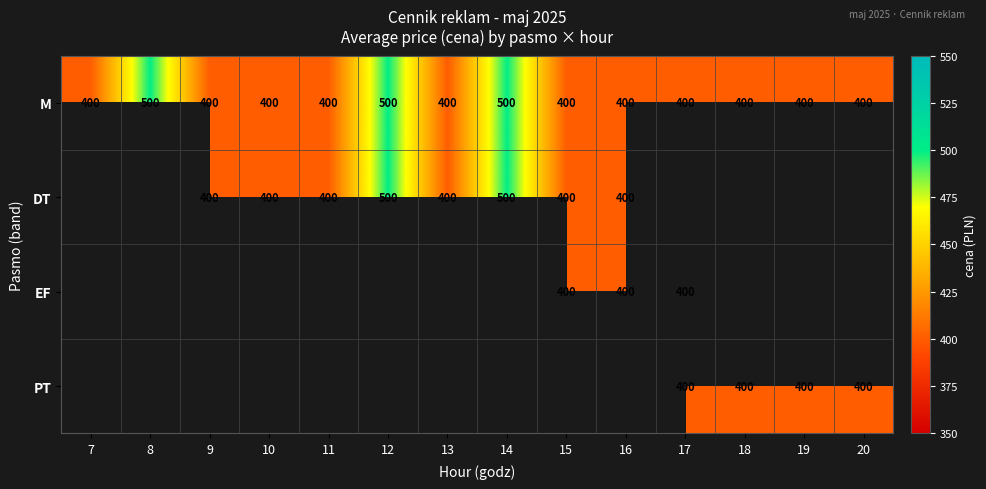

What is the difference between the maximum and minimum values in the M series?

100